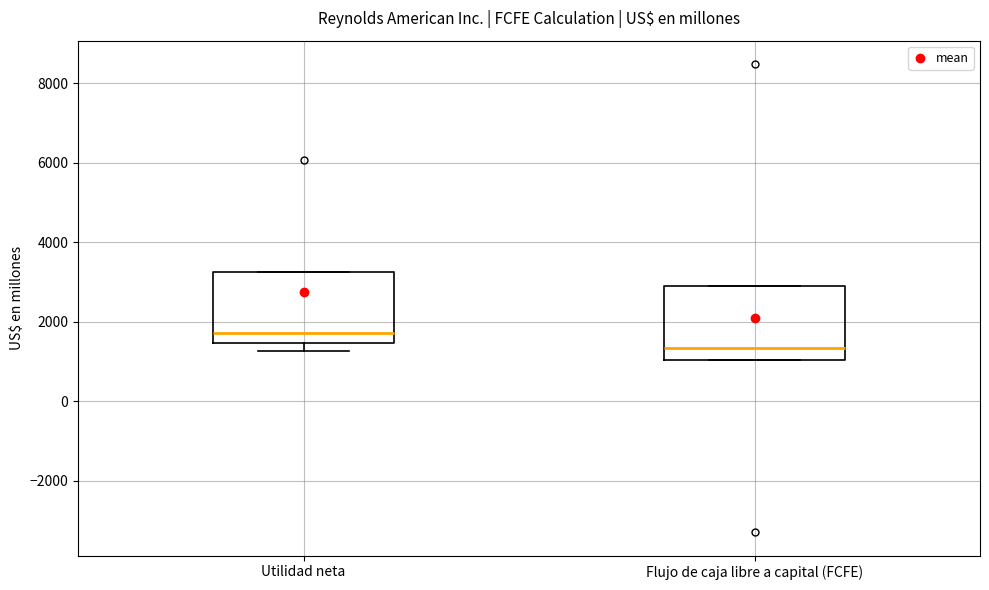

Reading left to right, transcribe this box plot: for each box, give where its median line is, the range the box spans, and where its two whiskers end, as read against the y-axis. The values are not printed on the chart, so give them approximately, as read against the axis.

Utilidad neta: median 1800, box 1400 to 3200, whiskers 1200 to 3200
Flujo de caja libre a capital (FCFE): median 1400, box 1000 to 3000, whiskers 1000 to 3000